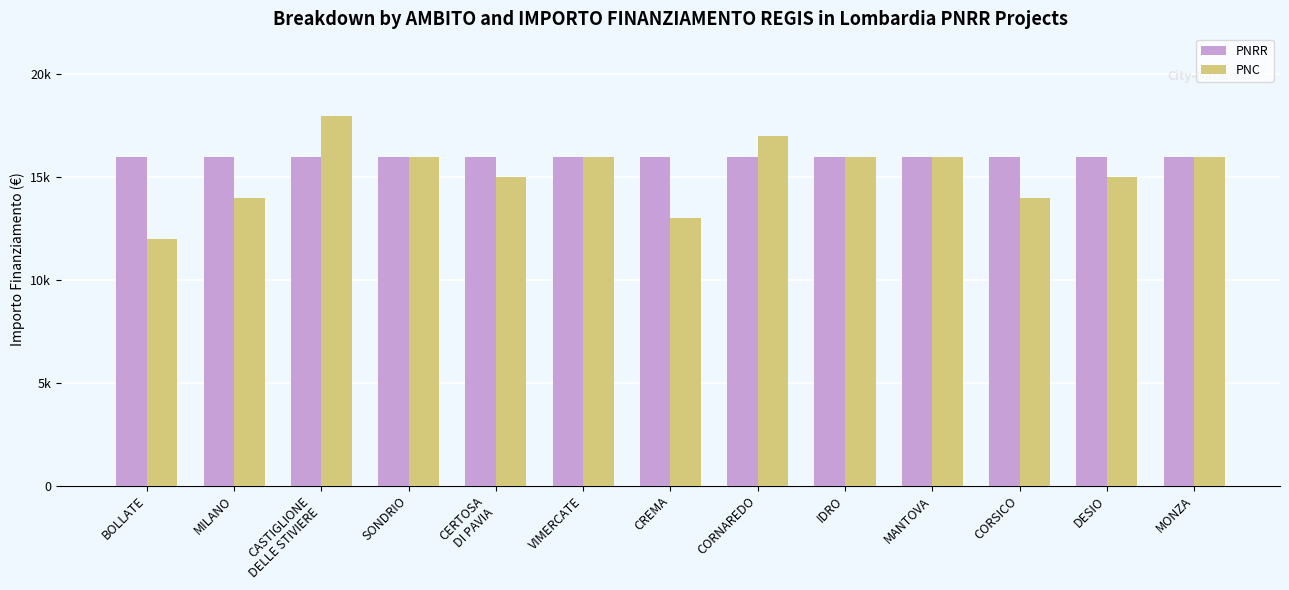

What are all the series names shown in the legend?

PNRR, PNC